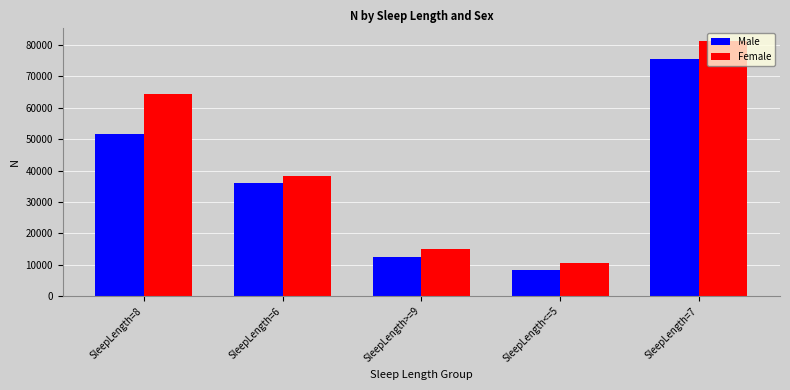

What is the difference between the maximum and minimum values in the Male series?

67019